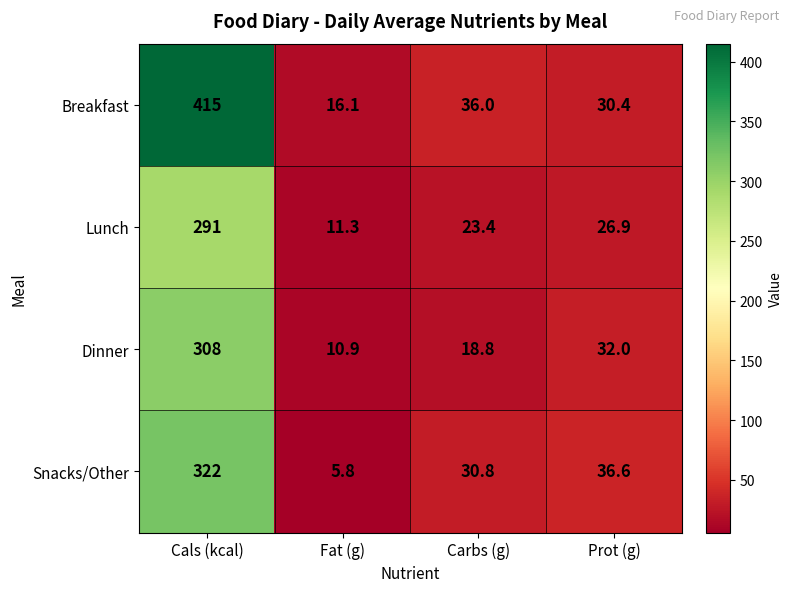

What is the approximate value of Snacks/Other at Carbs (g)?

30.8